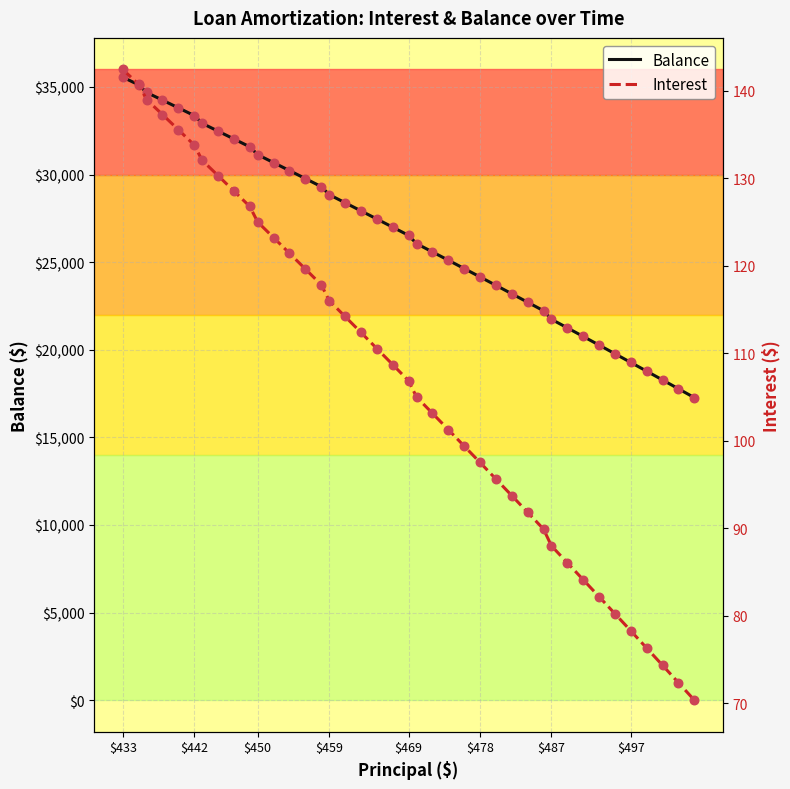

The value of Balance at $433 is 58604. True or false?

False